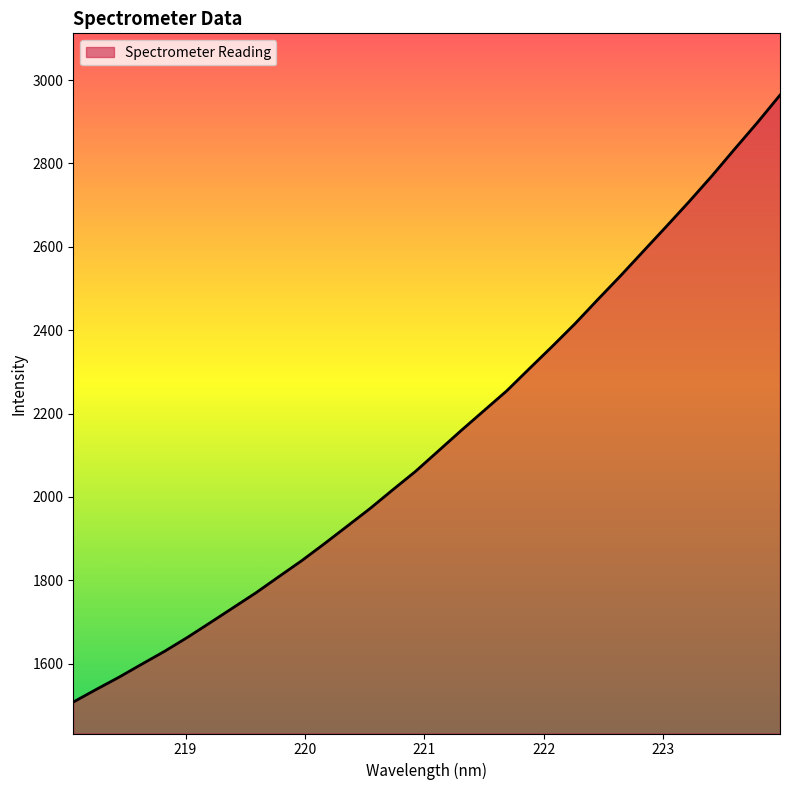

What is the greatest value displayed?

2964.0